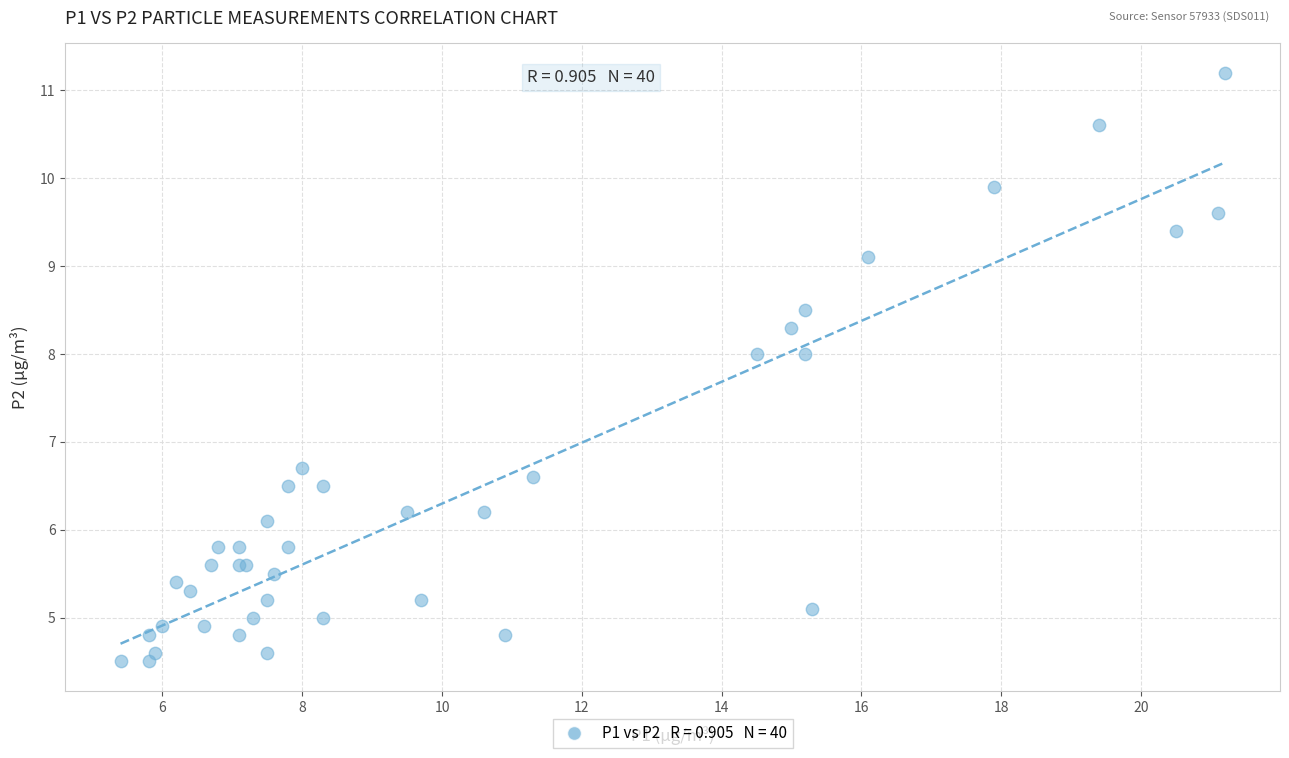

What Y value in the scatter plot is closest to 7?

6.7